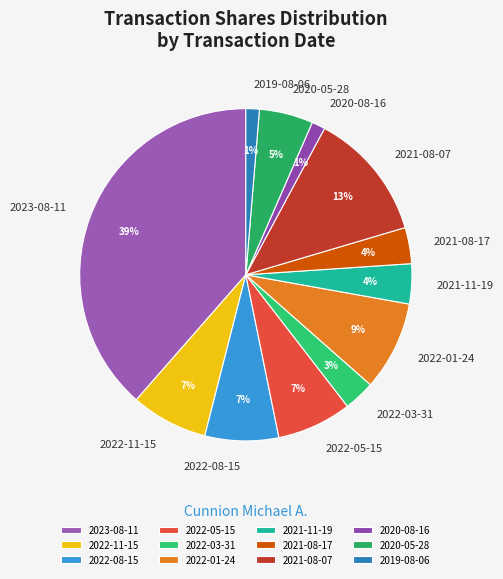

Count the number of slices in the pie.

12